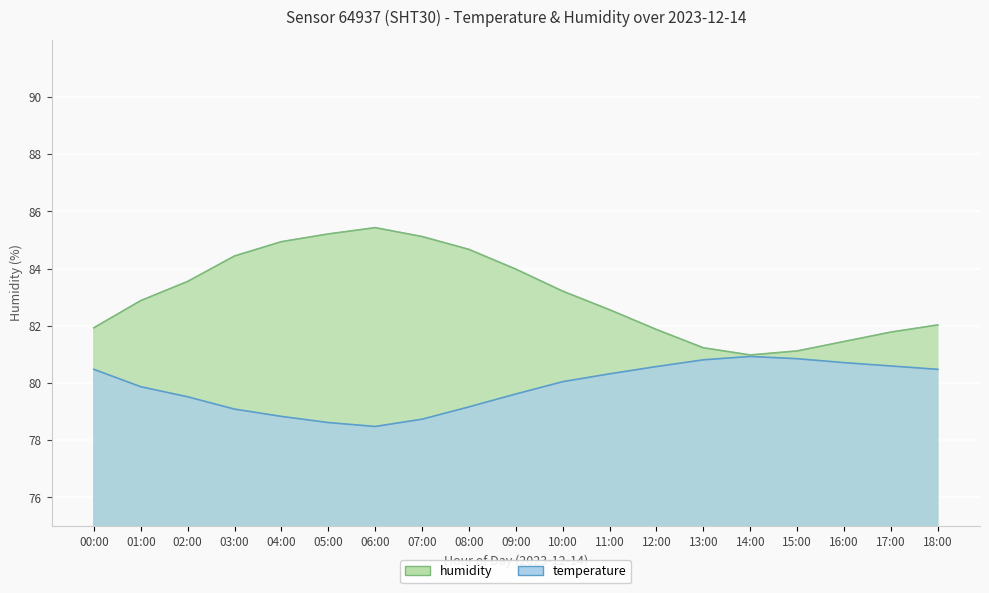

At which category does temperature reach its first local peak?

14:00